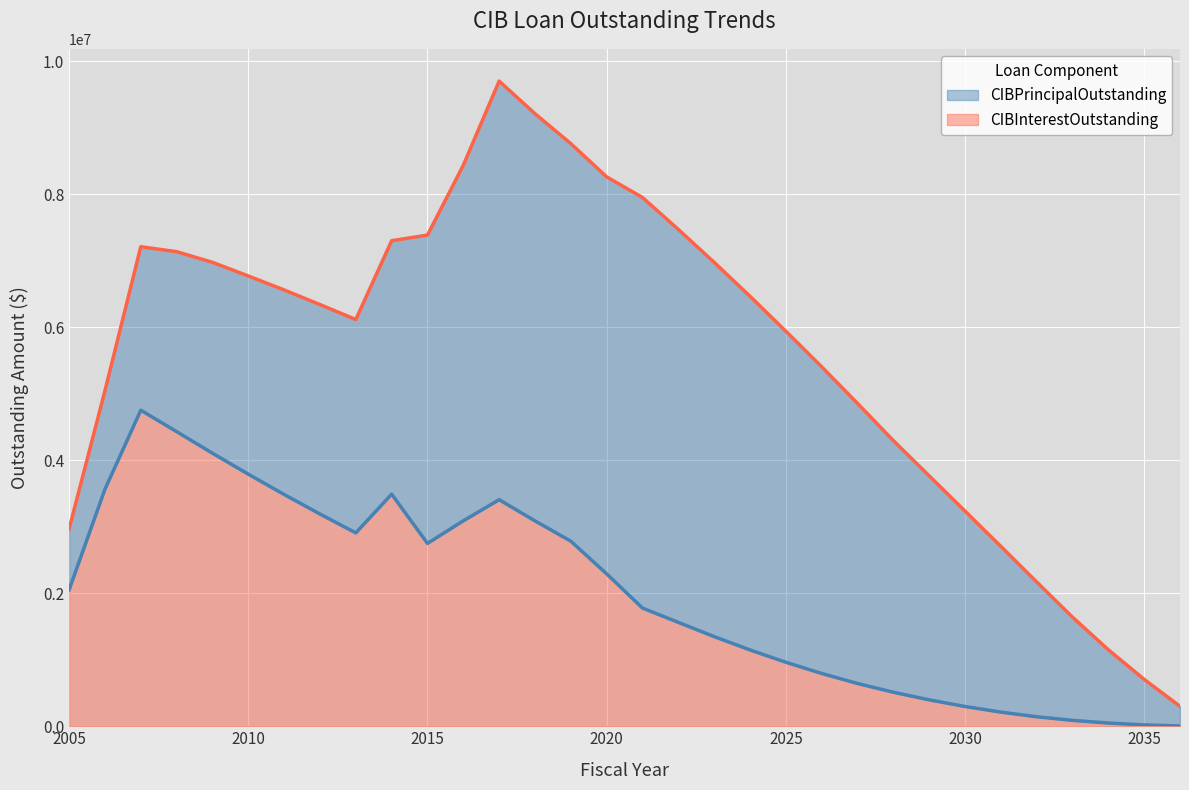

What is the difference between the maximum and minimum values in the CIBPrincipalOutstanding series?

9400000.0